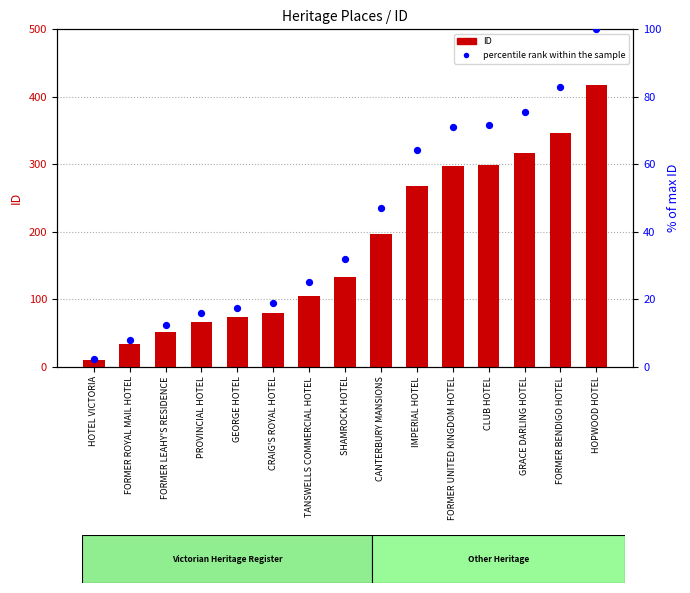

Which series has the largest total across all categories?

ID